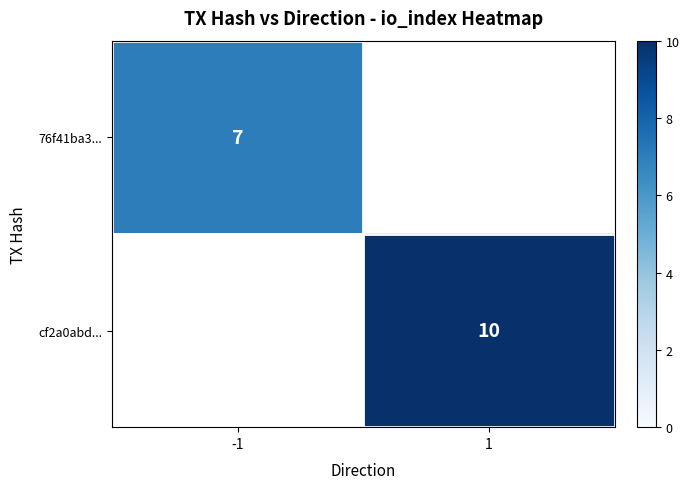

The 76f41ba3... series shows 7 at -1. True or false?

True